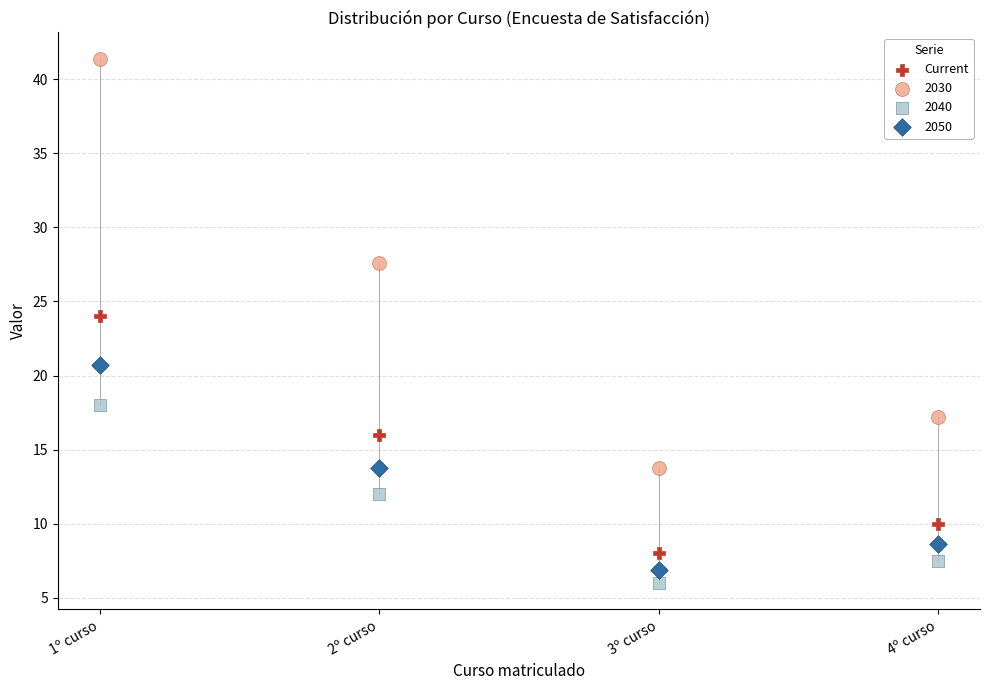

Which series reaches the maximum Y coordinate?

2030